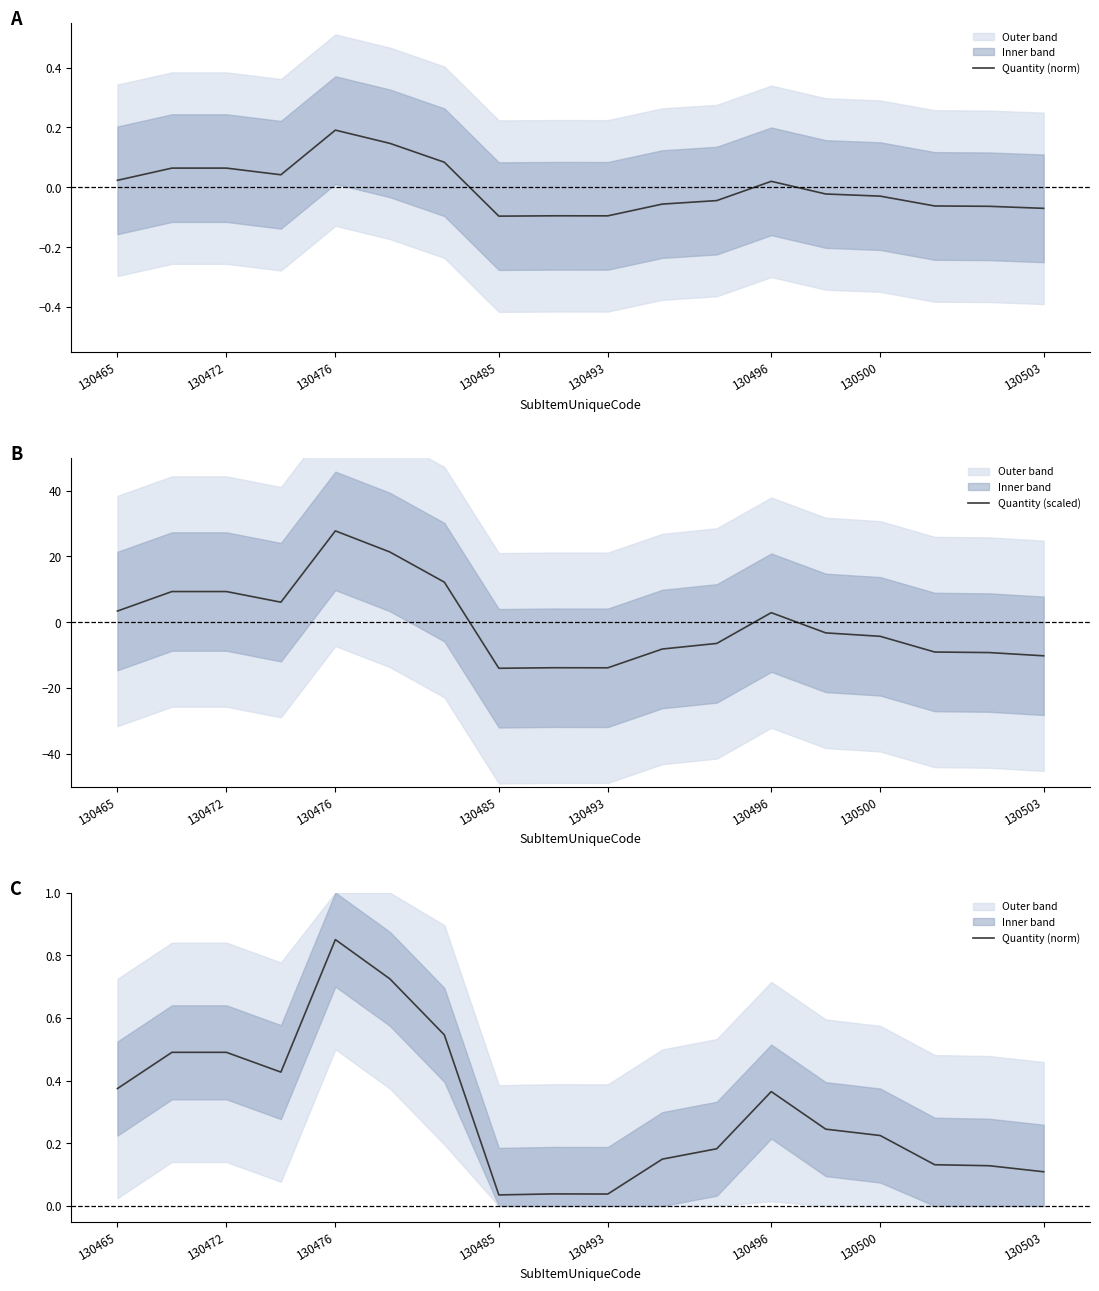

What is the maximum value for Quantity (scaled)?

27.8